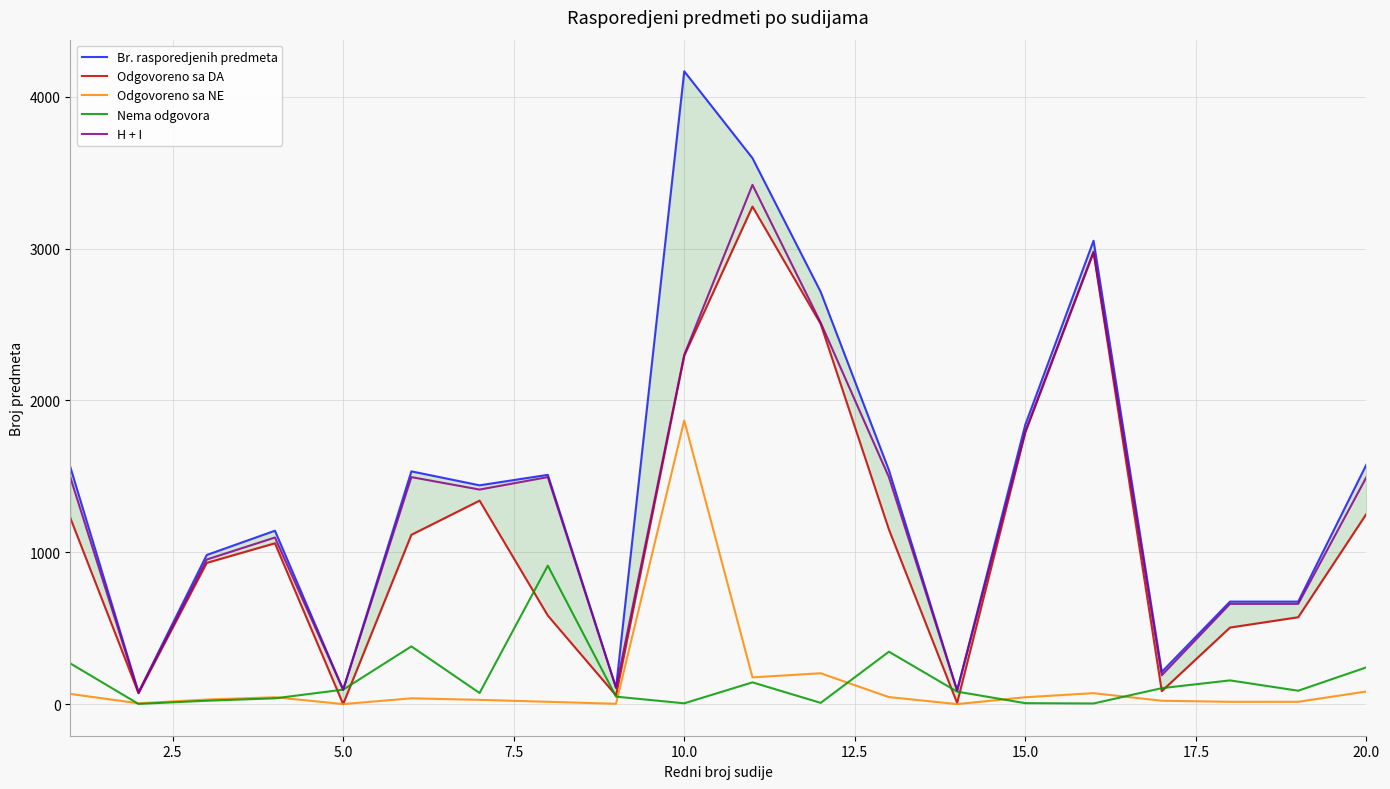

Is this an area chart (filled region under the line)?

No